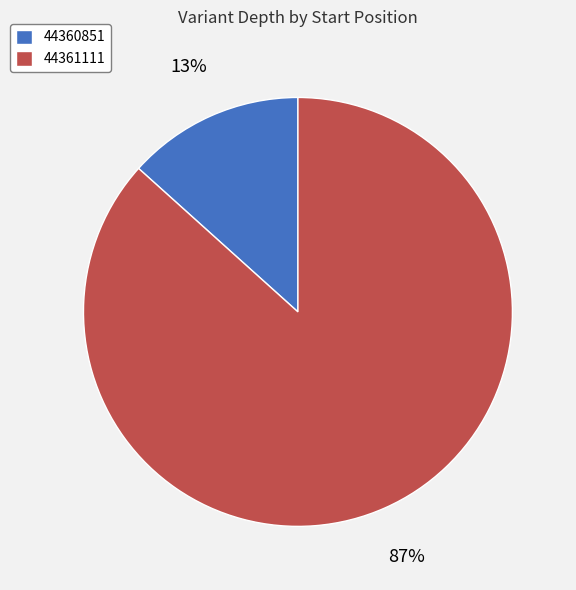

Which slice is the largest?

44361111